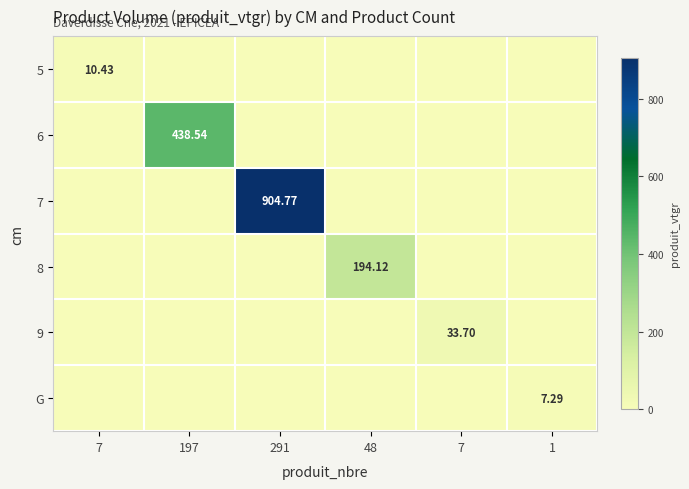

Count the number of data series in this chart.

6